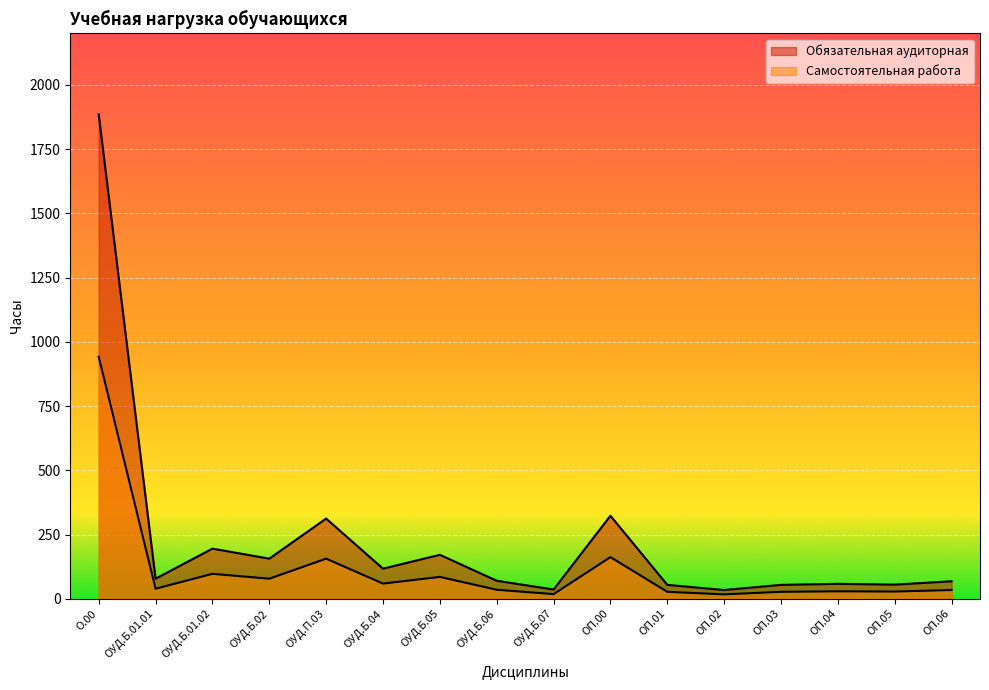

The Самостоятельная работа series shows 85 at ОУД.Б.05. True or false?

True